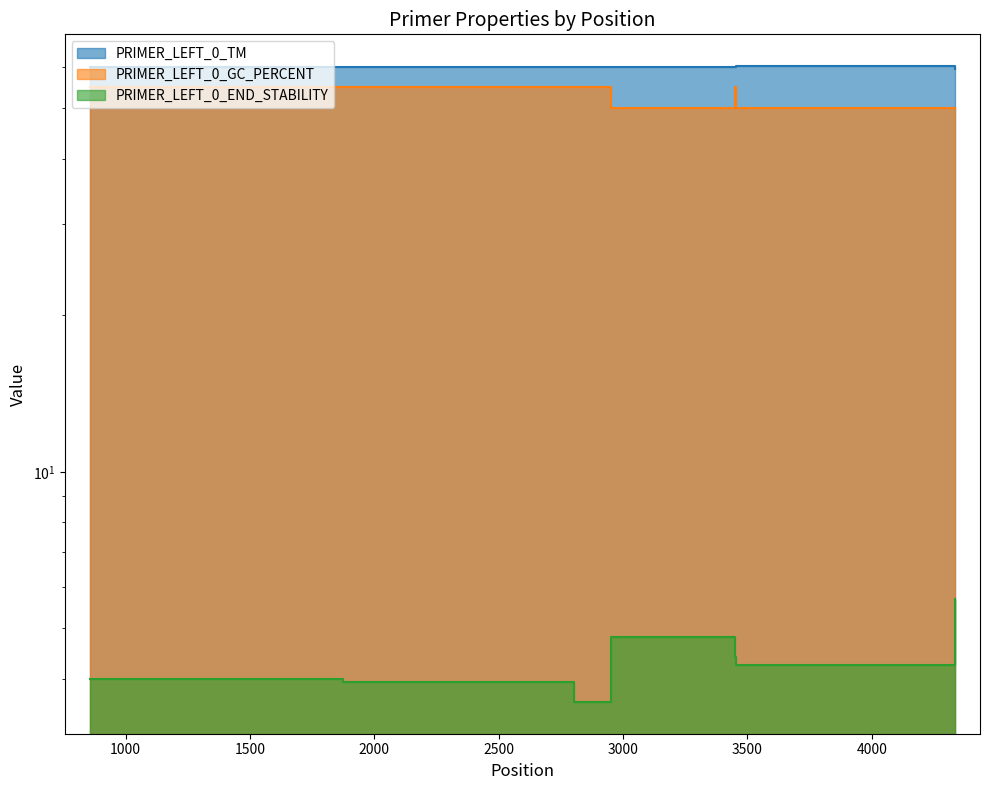

Is it true that PRIMER_LEFT_0_GC_PERCENT equals 50.0 at 3453?

True